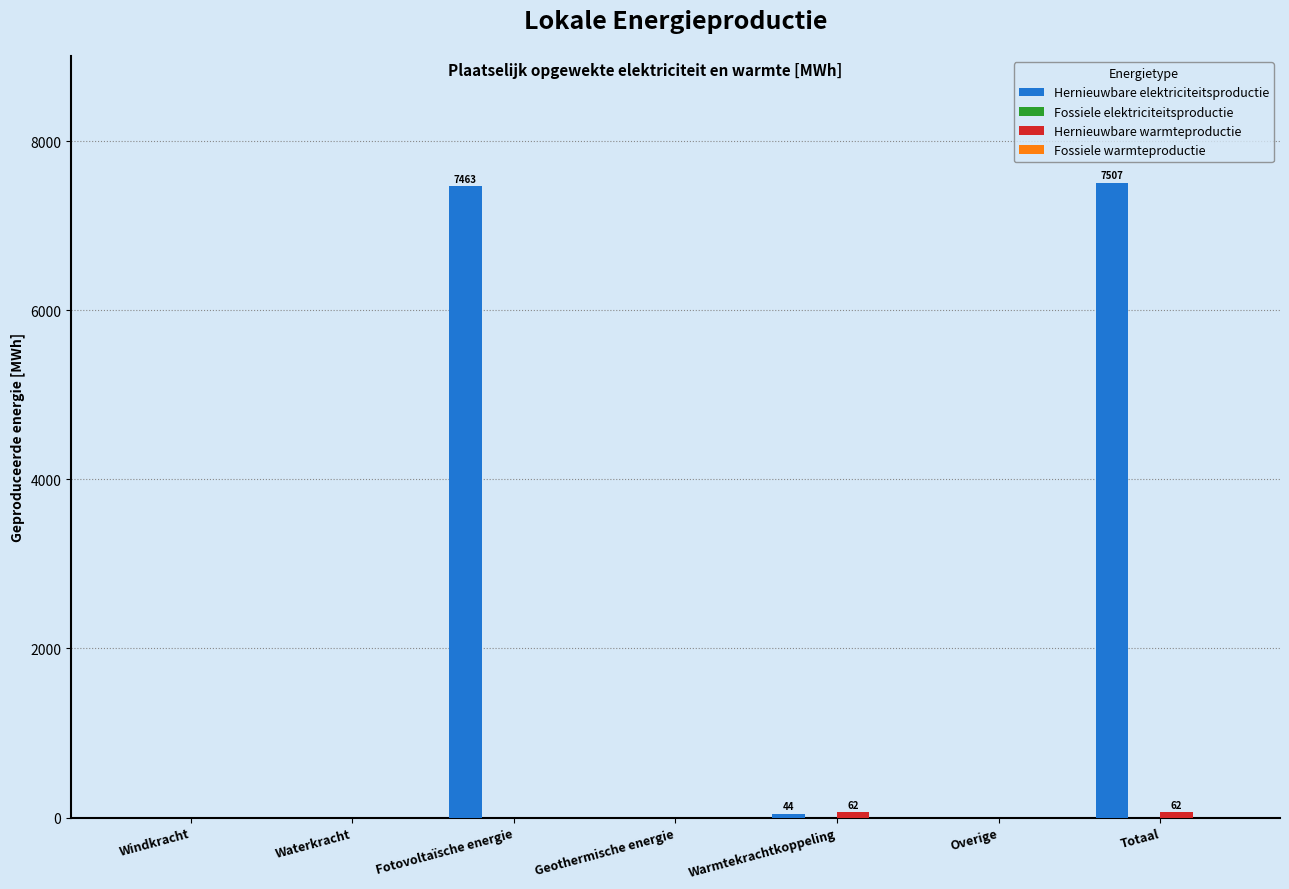

What is the sum of all Hernieuwbare elektriciteitsproductie values?

15013.7